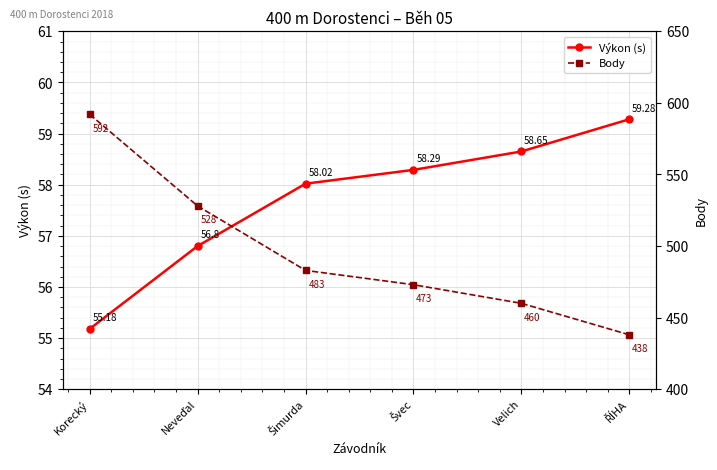

Reading left to right, extract all data points from this chart.

Výkon (s): Korecký=55.2	Neveďal=56.8	Šimurda=58.0	Švec=58.3	Velich=58.6	ŘÍHA=59.3
Body: Korecký=592.0	Neveďal=528.0	Šimurda=483.0	Švec=473.0	Velich=460.0	ŘÍHA=438.0